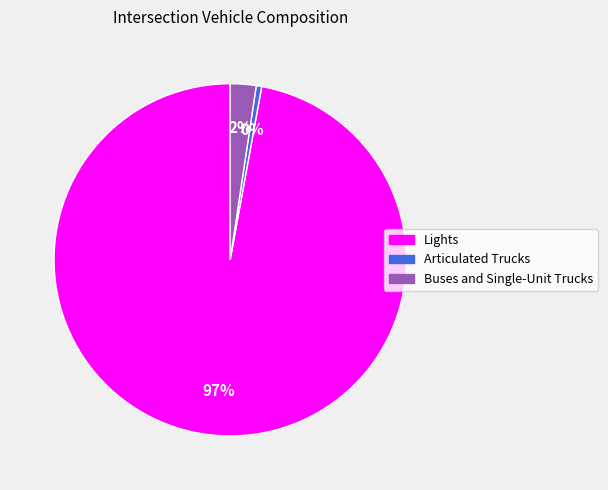

Is it true that Buses and Single-Unit Trucks is 2% of the pie?

True